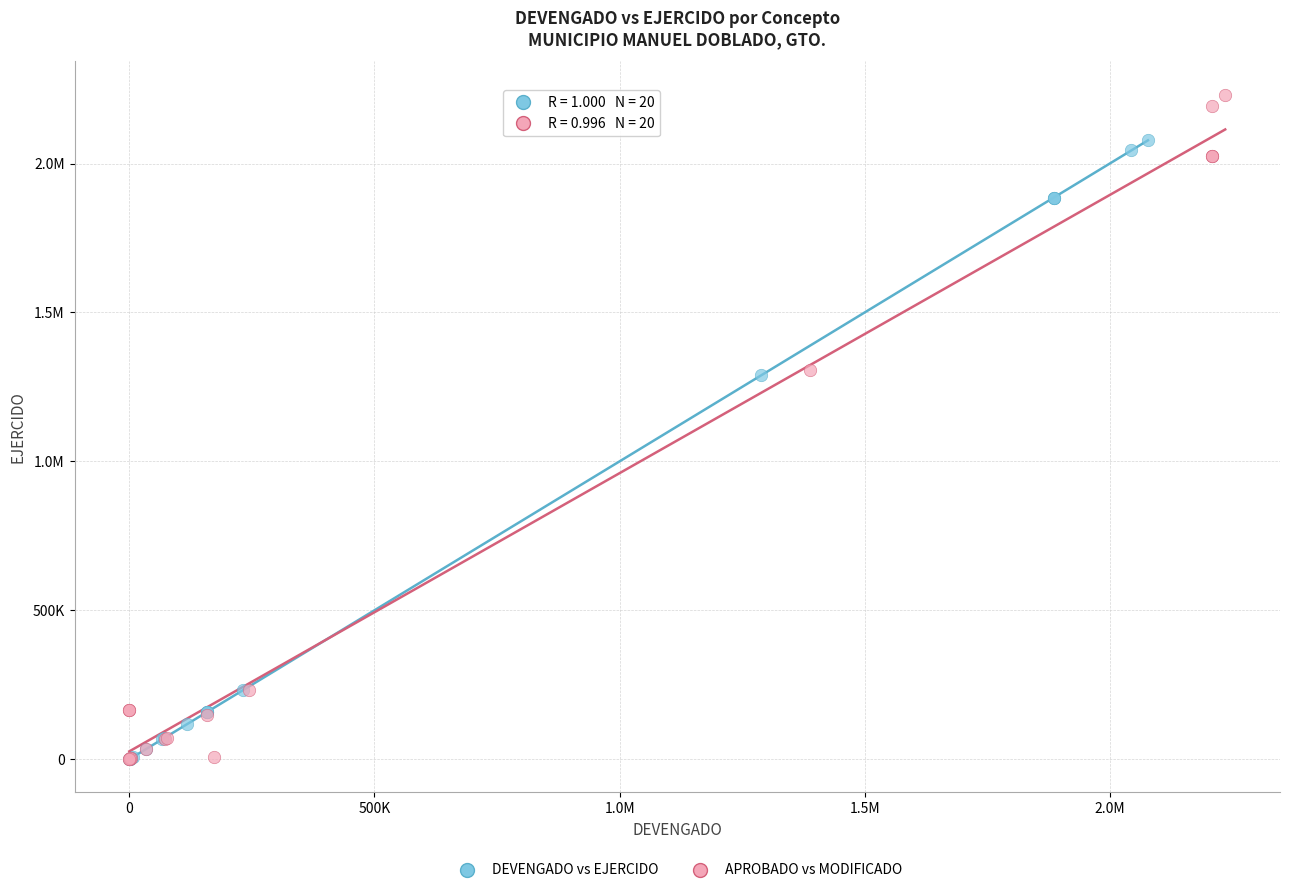

What are all the series names shown in the legend?

DEVENGADO vs EJERCIDO, APROBADO vs MODIFICADO